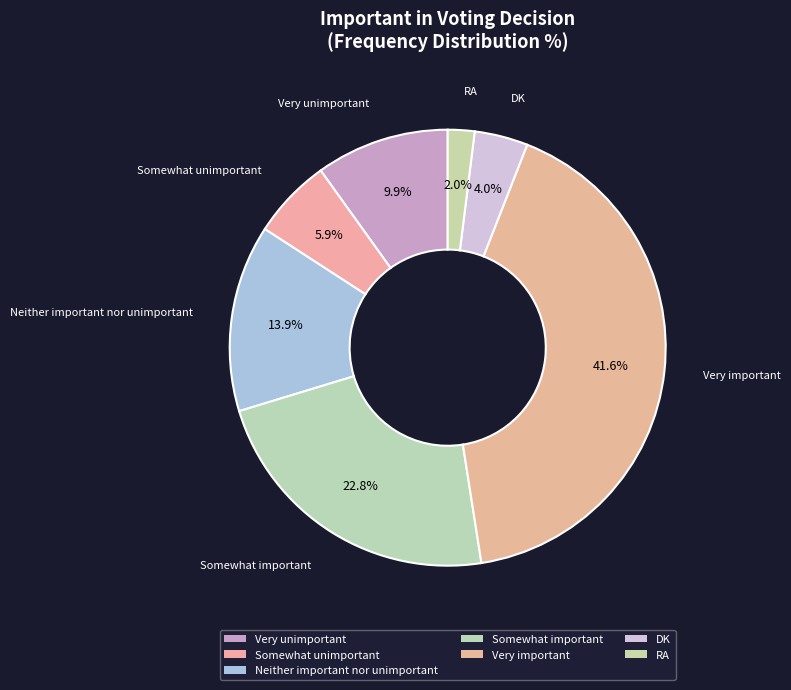

Between Very unimportant and Somewhat important, which is larger?

Somewhat important